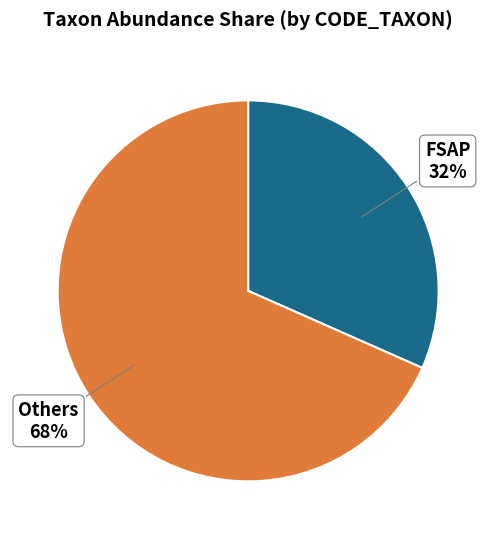

To the nearest percent, what is the average slice percentage?

50%